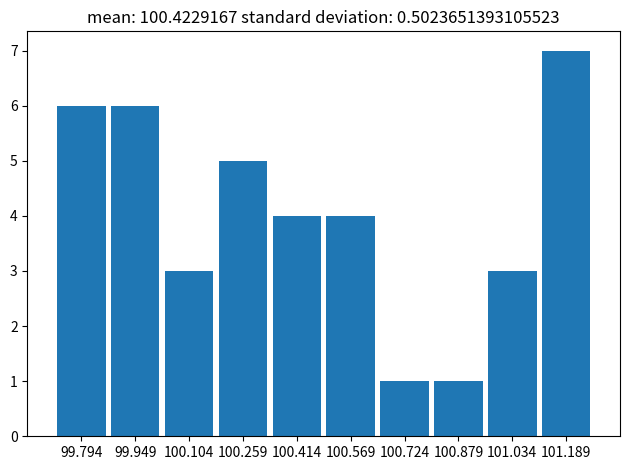

Reading left to right, transcribe this chart: for each bar, give the range it covers on the x-axis and its height. Neither the bar edges nor the heights are printed on the chart, so give them approximately, as read against the axes.

99.72 to 99.88: 6
99.88 to 100.02: 6
100.02 to 100.18: 3
100.18 to 100.34: 5
100.34 to 100.50: 4
100.50 to 100.64: 4
100.64 to 100.80: 1
100.80 to 100.96: 1
100.96 to 101.12: 3
101.12 to 101.26: 7